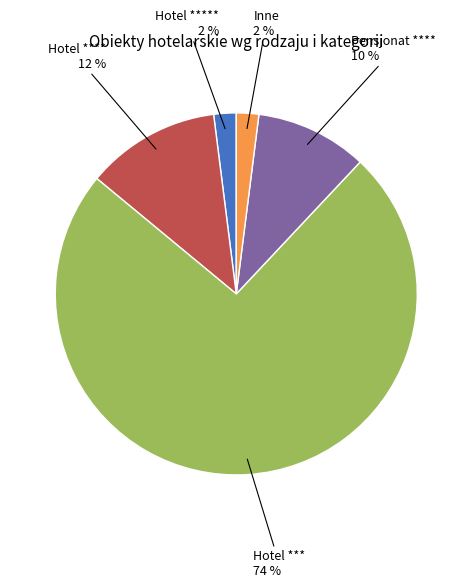

Which category accounts for the majority?

Hotel ***